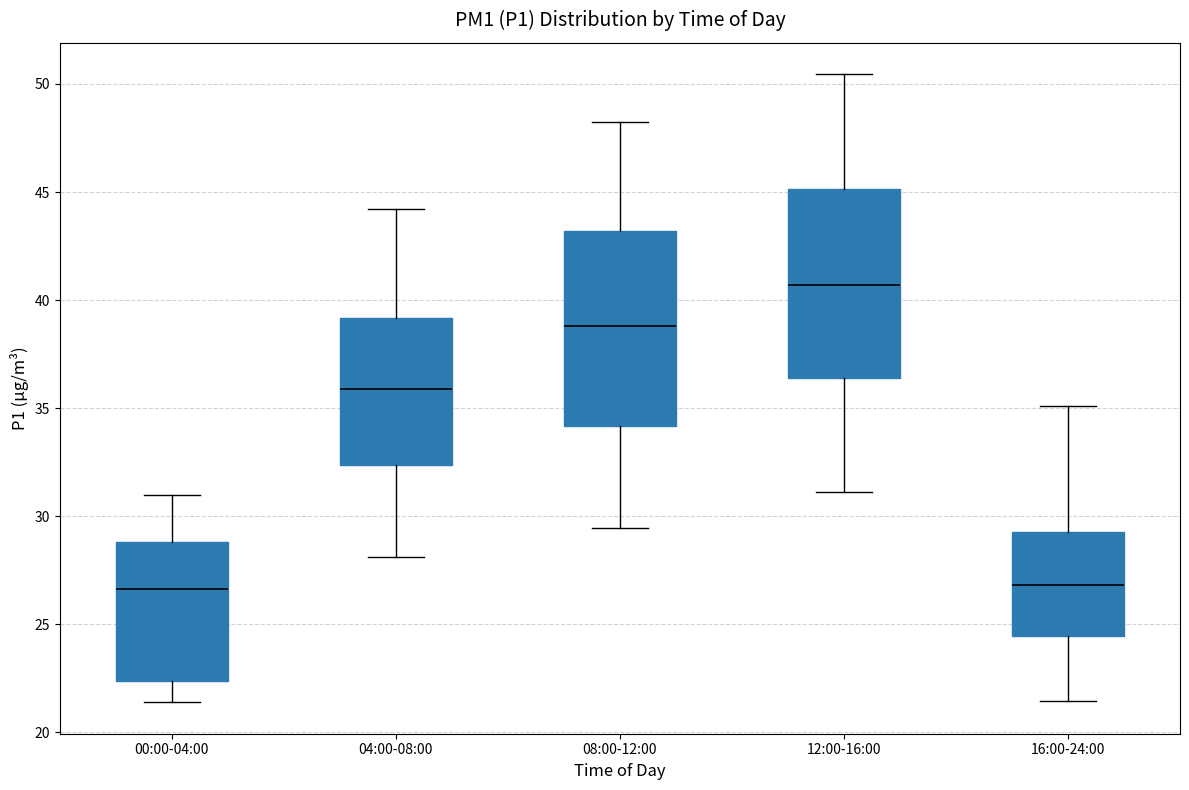

Where does the lower whisker of the box for 00:00-04:00 end on the y-axis? The values are not printed on the chart, so give them approximately, as read against the axis.

21.5